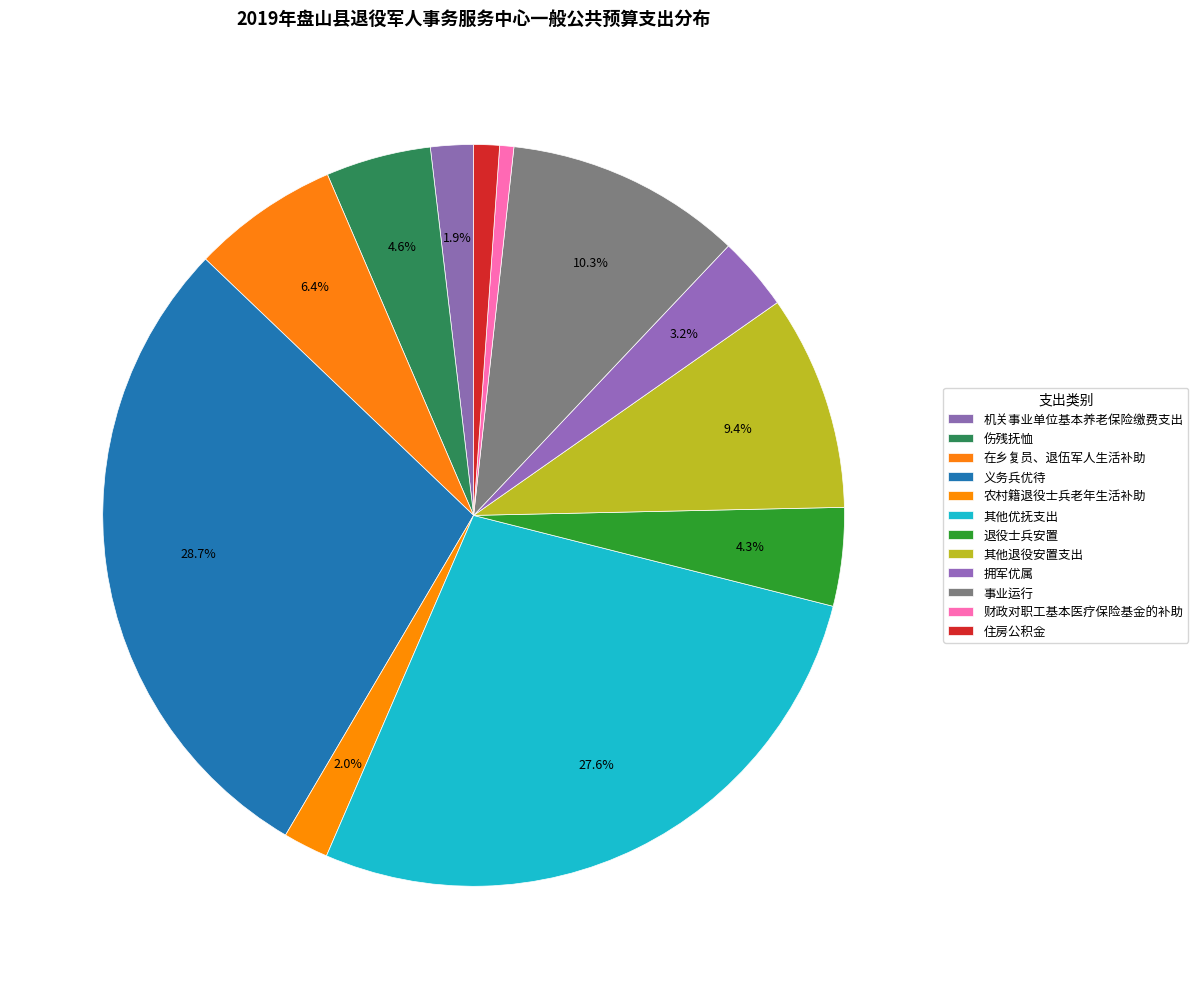

Count the number of slices in the pie.

12